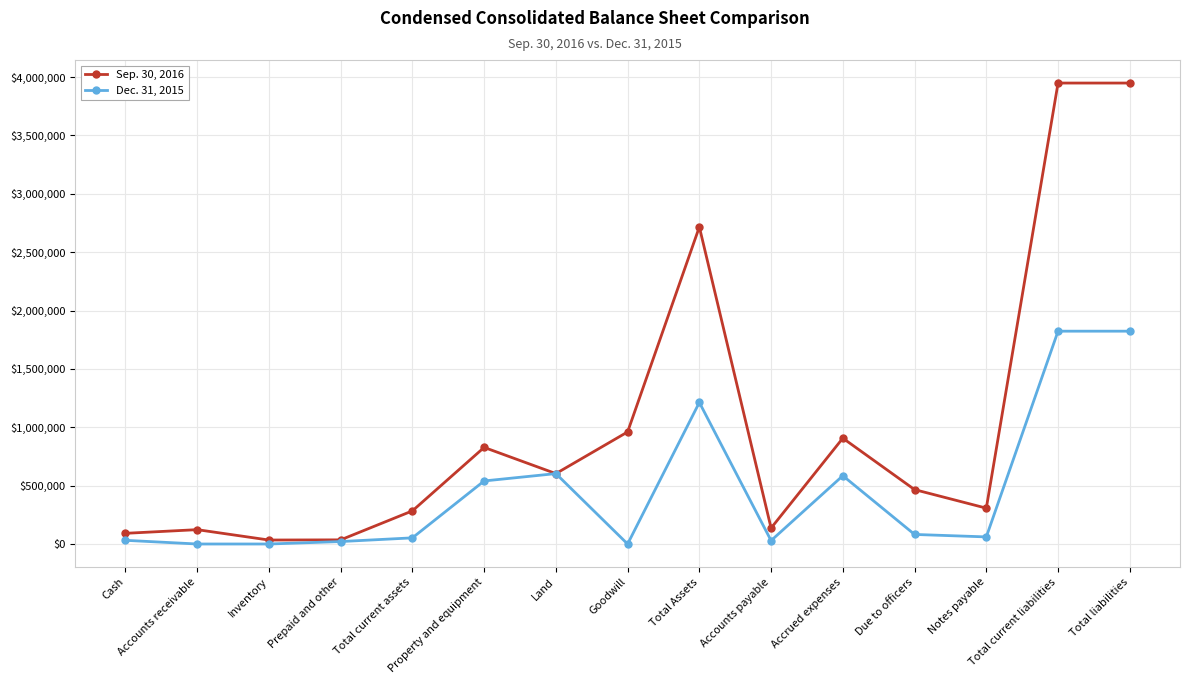

Rank the series by their average value, from lowest to highest.

Dec. 31, 2015, Sep. 30, 2016